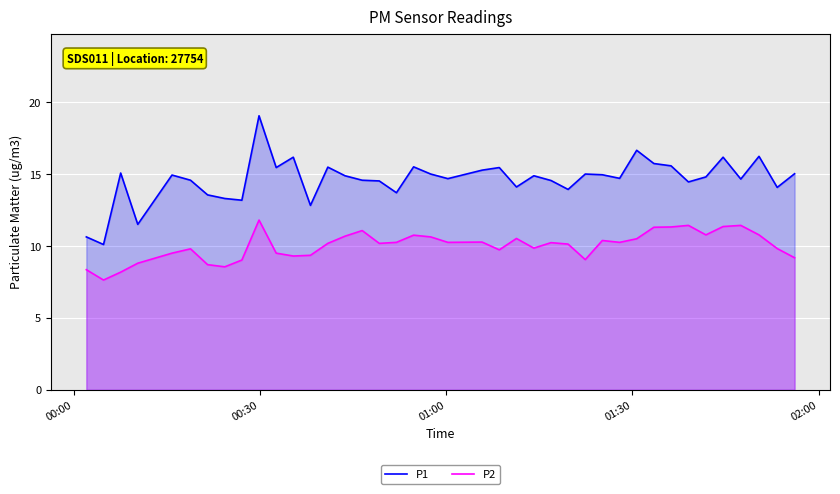

How many interior local valleys does the P2 series have?

10